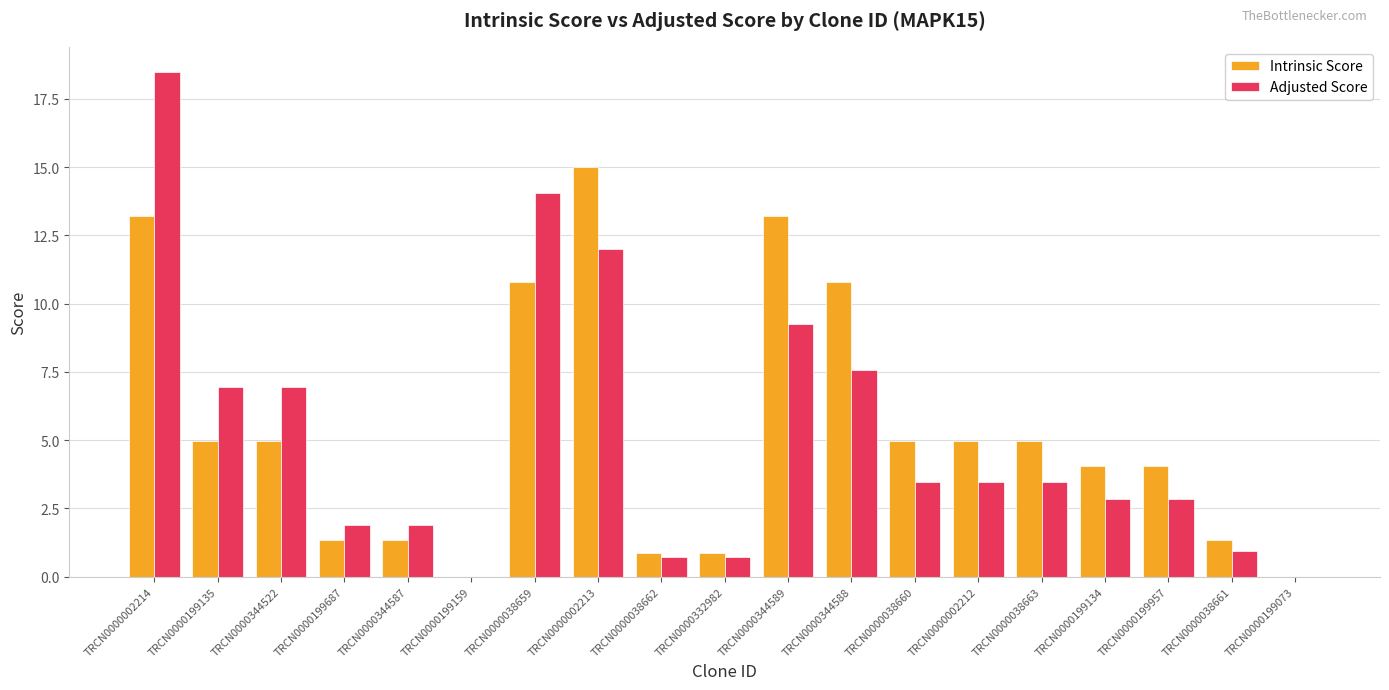

What is the total value across all series at TRCN0000199687?

3.2